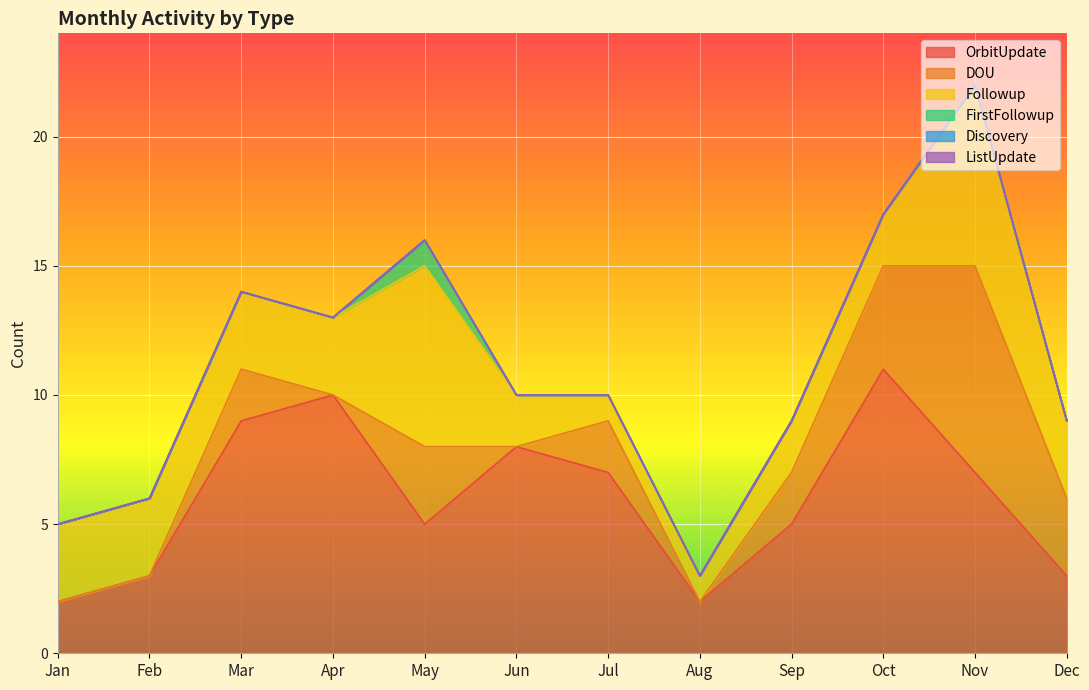

What is the average value of the OrbitUpdate series?

6